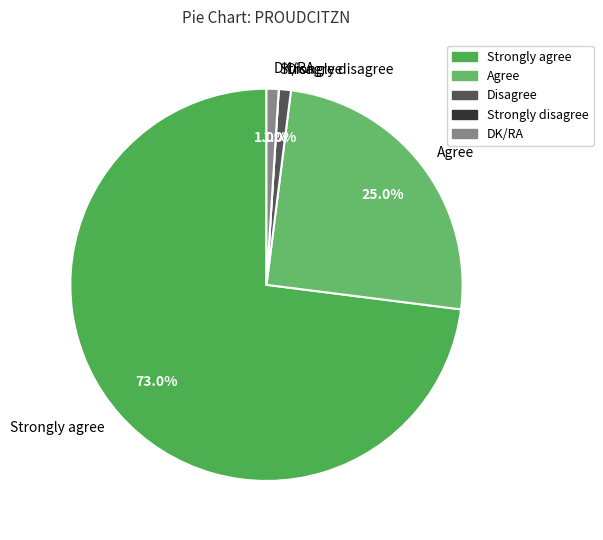

To the nearest percent, what is the difference between the largest and smallest slice percentages?

73%